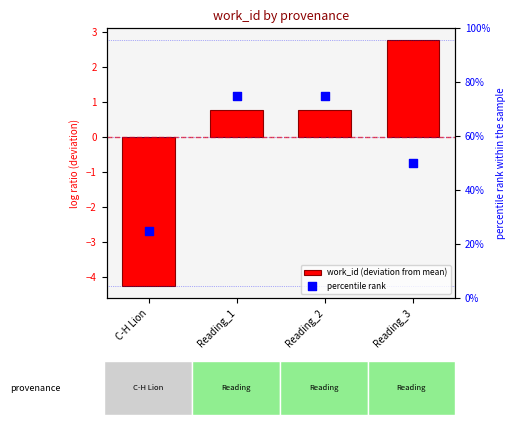

Is the value of percentile rank at Reading_3 greater than the value of work_id (deviation from mean) at C-H Lion?

Yes